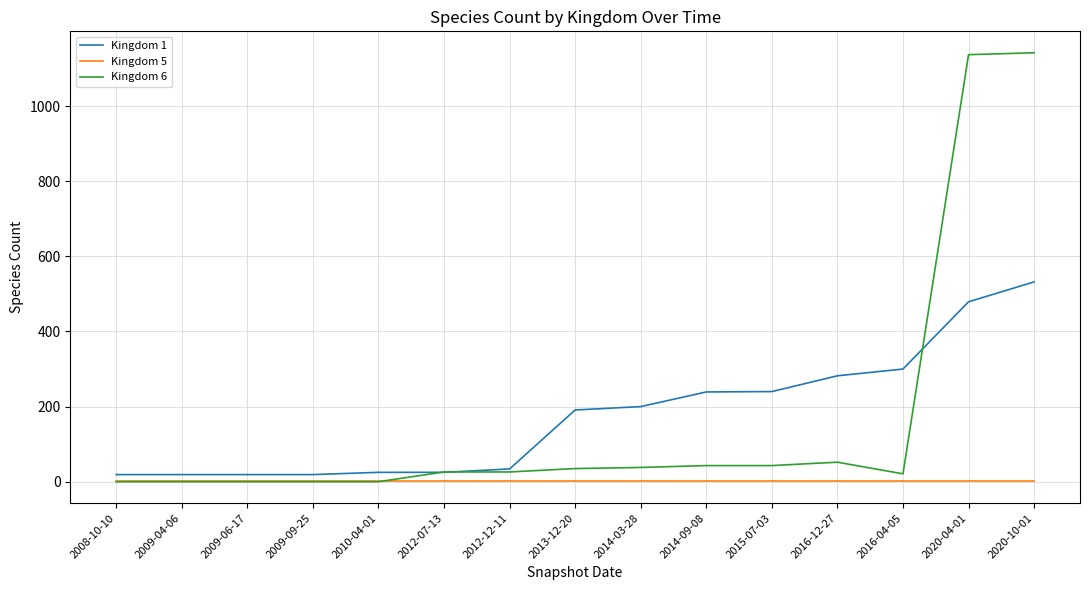

True or false: Kingdom 1 has a value of 479 at 2020-04-01.

True